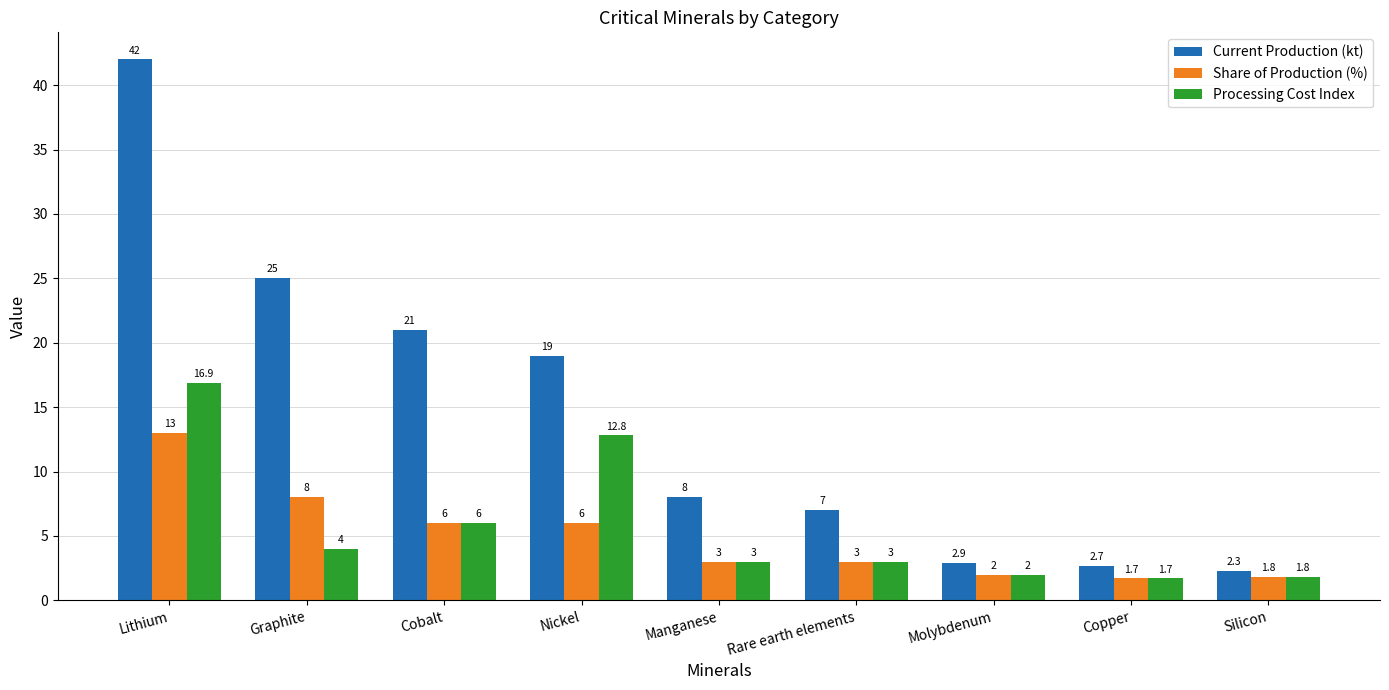

How many groups of bars are there?

9